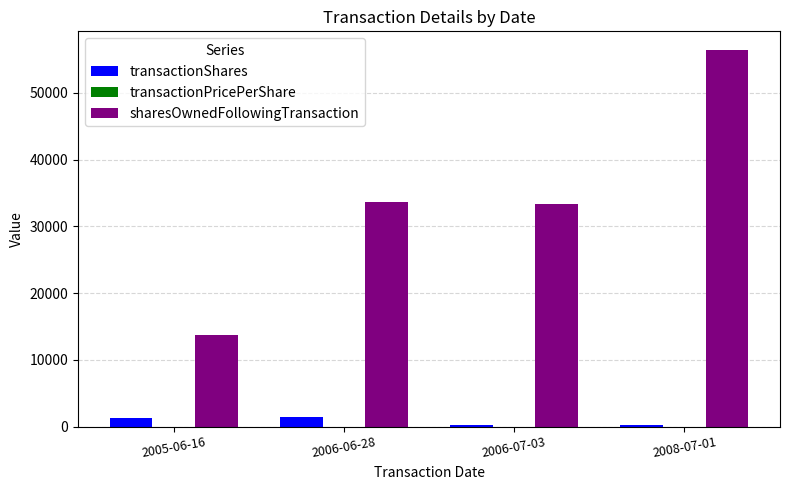

Which series has the largest total across all categories?

sharesOwnedFollowingTransaction